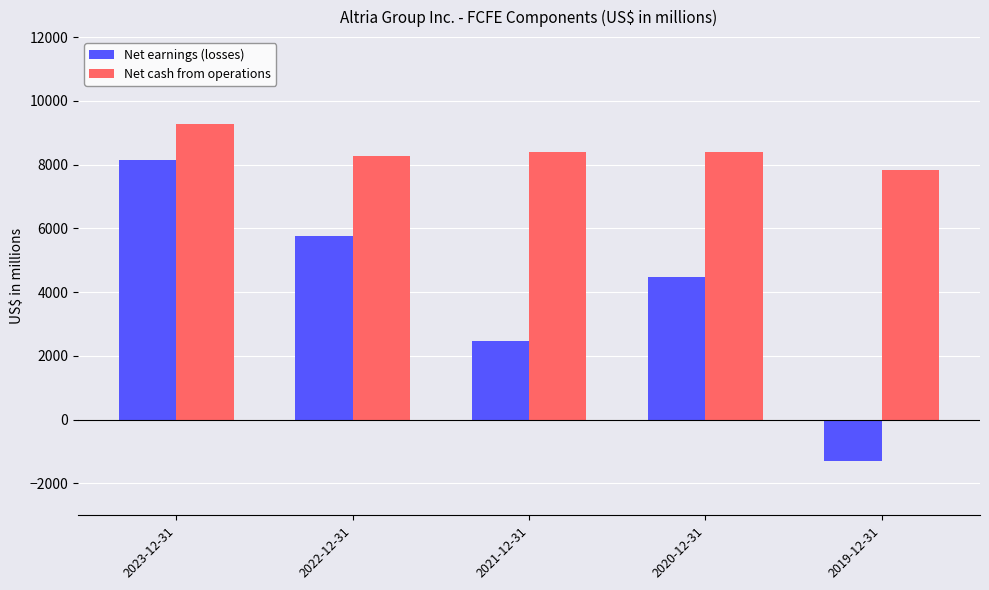

How many values in the Net cash from operations series are below 8385?

2